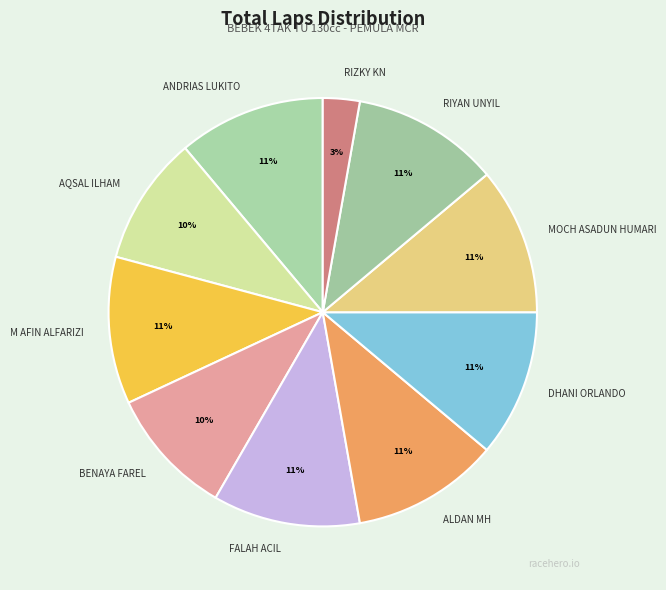

Combined, do BENAYA FAREL and FALAH ACIL account for over 50%?

No